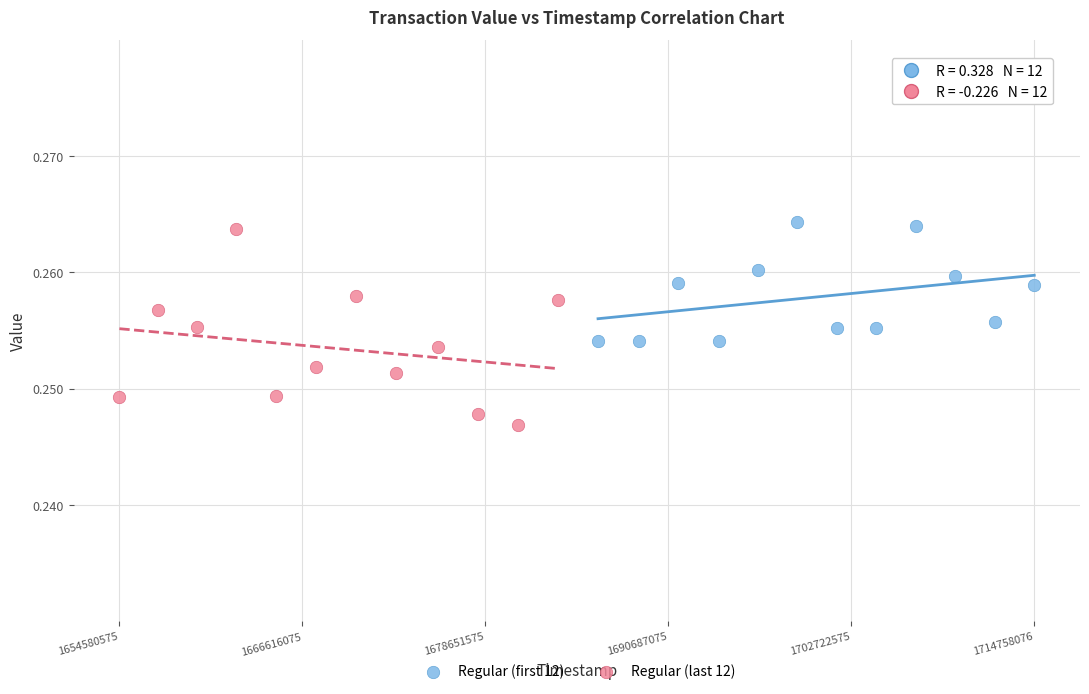

Which series has the largest Y range (max minus min)?

Regular (last 12)